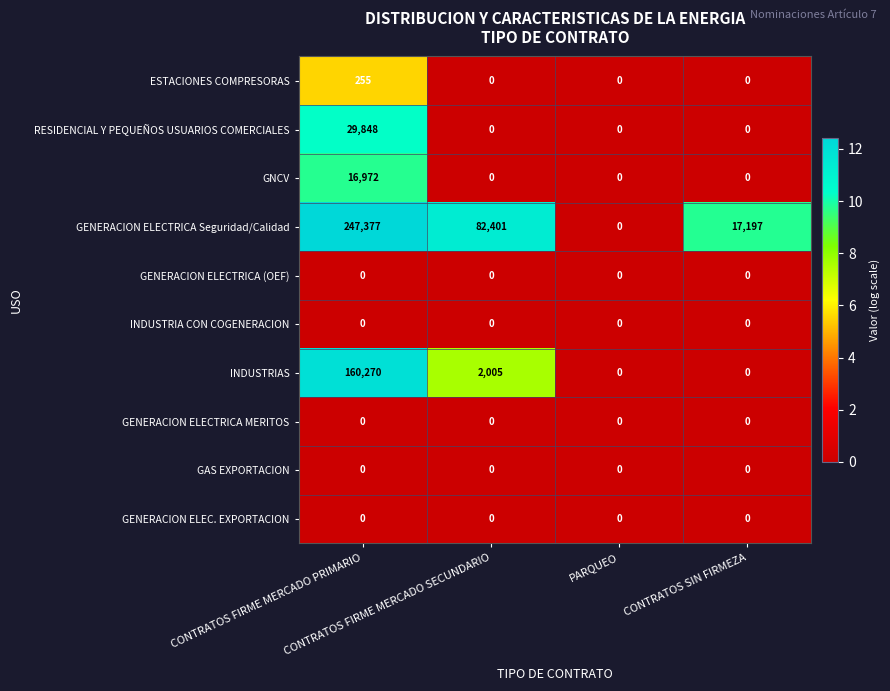

Which series has the widest spread of values?

GENERACION ELECTRICA Seguridad/Calidad